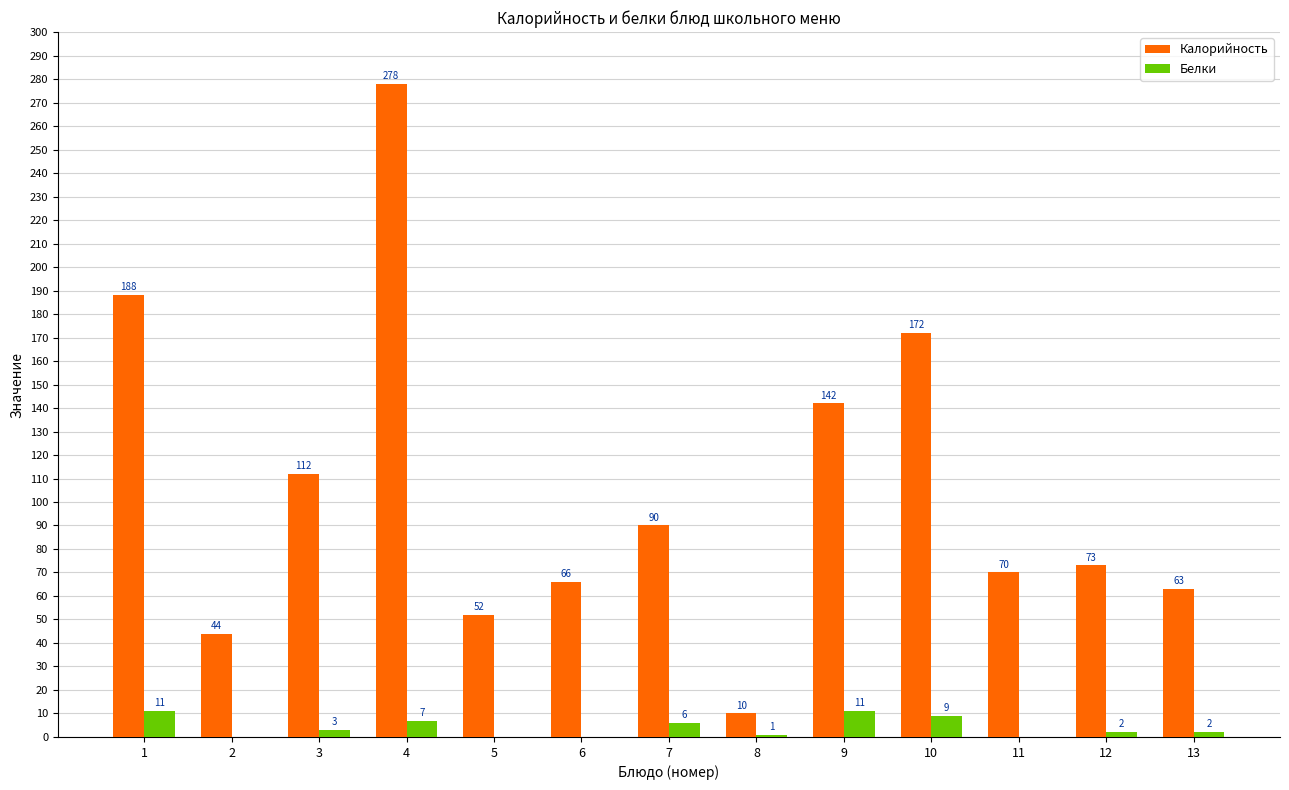

Reading left to right, transcribe all the data shown in this chart.

Калорийность: 1=188	2=44	3=112	4=278	5=52	6=66	7=90	8=10	9=142	10=172	11=70	12=73	13=63
Белки: 1=11	2=0	3=3	4=7	5=0	6=0	7=6	8=1	9=11	10=9	11=0	12=2	13=2